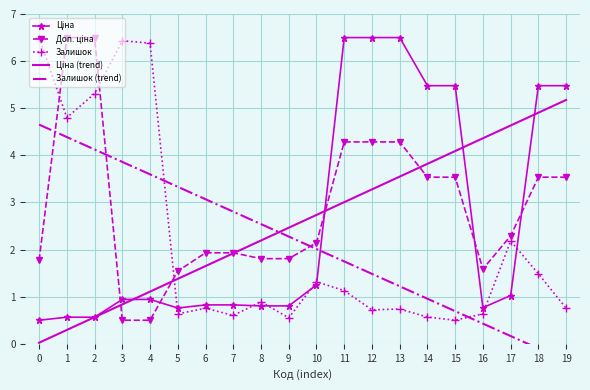

How many times do Залишок and Залишок (trend) cross each other?

2